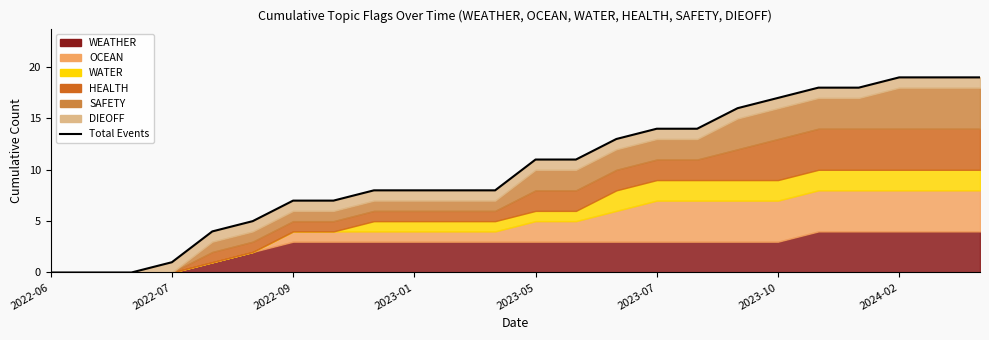

What is the average value?

10